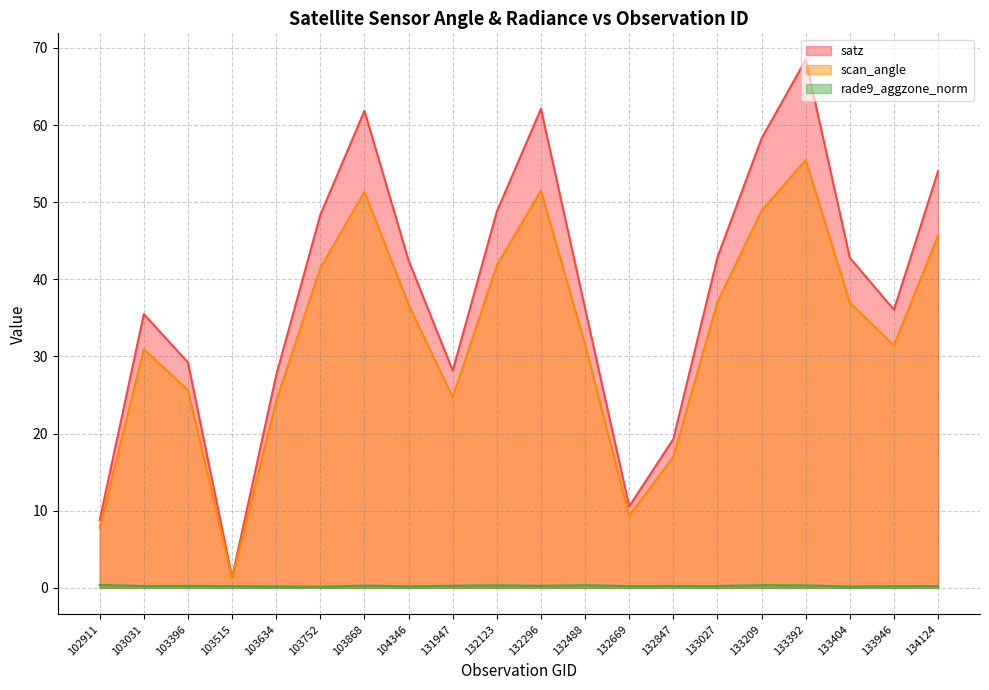

True or false: rade9_aggzone_norm has more than 0 points higher than both neighbors.

True